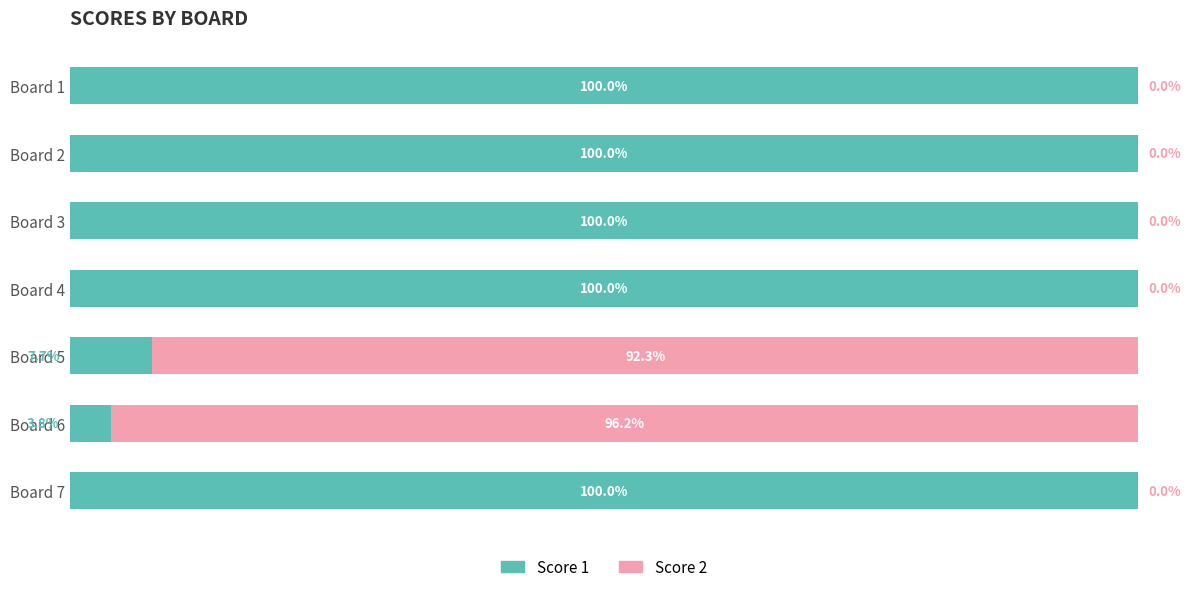

At which label is Score 1 closest to 51?

Board 5